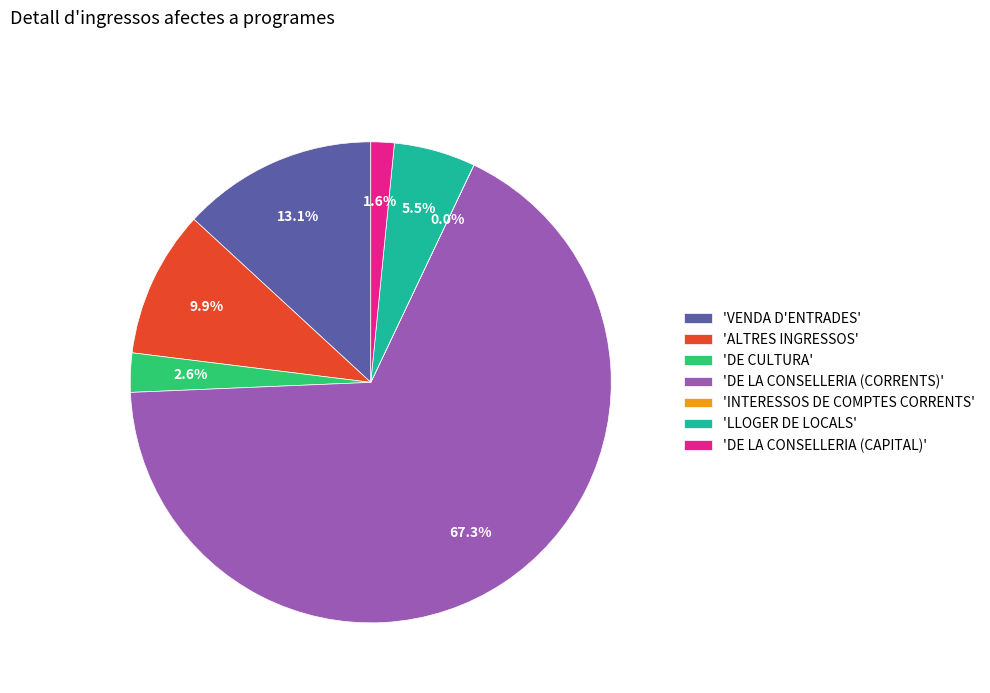

Approximately how many times larger is the value at 'LLOGER DE LOCALS' compared to 'DE CULTURA'?

2.1